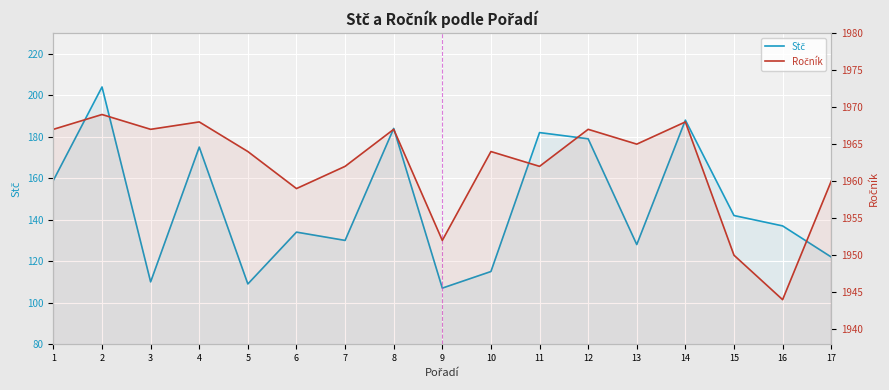

The Ročník series shows 475 at 2. True or false?

False